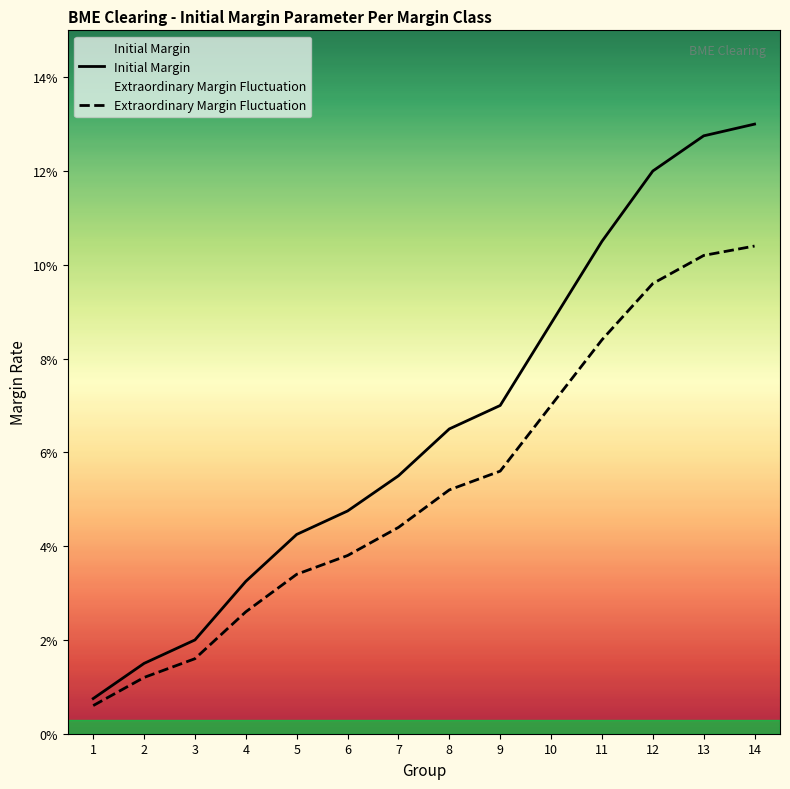

Does the chart have visible grid lines?

No